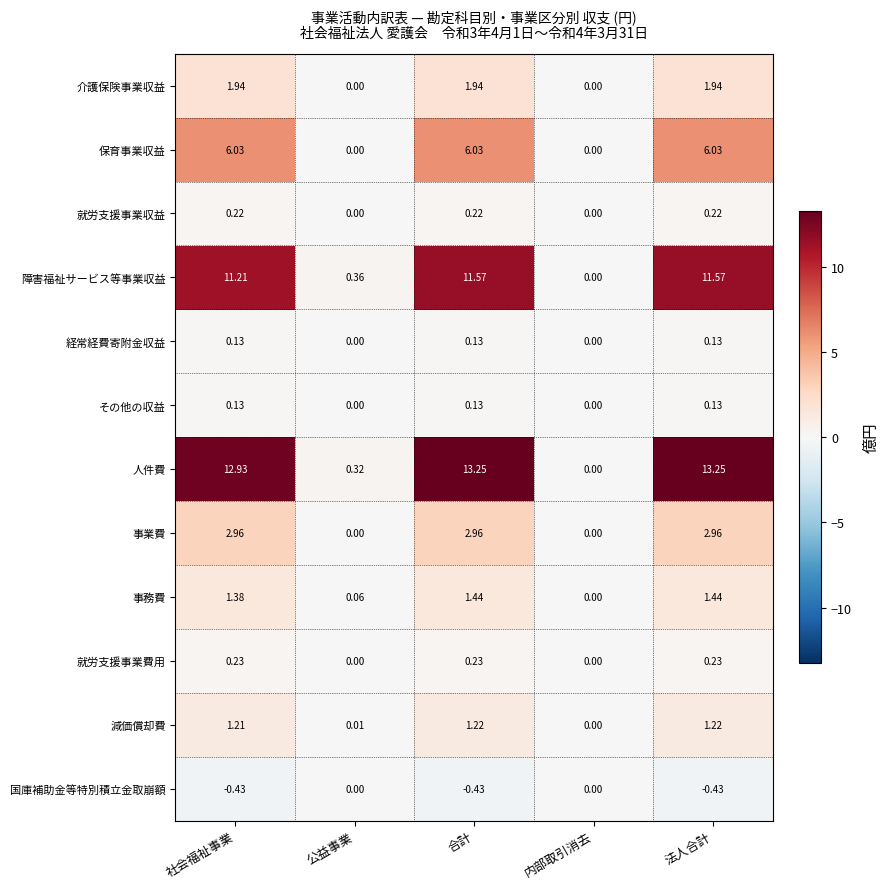

Which series has the largest range (max minus min)?

人件費